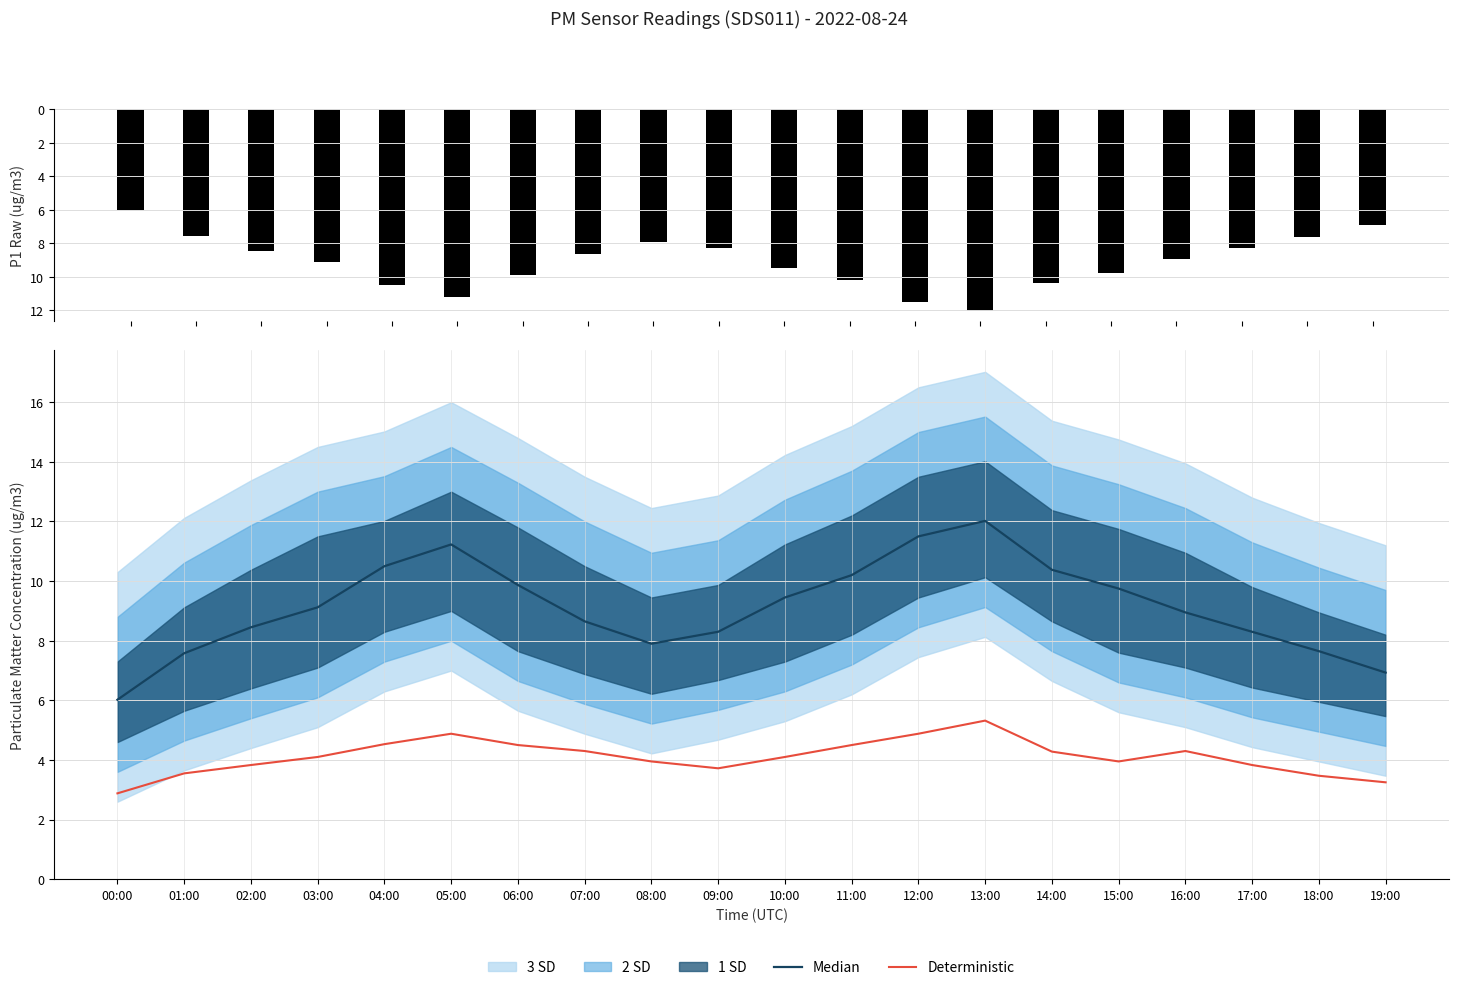

True or false: Deterministic has a value of 3.7 at 09:00.

True